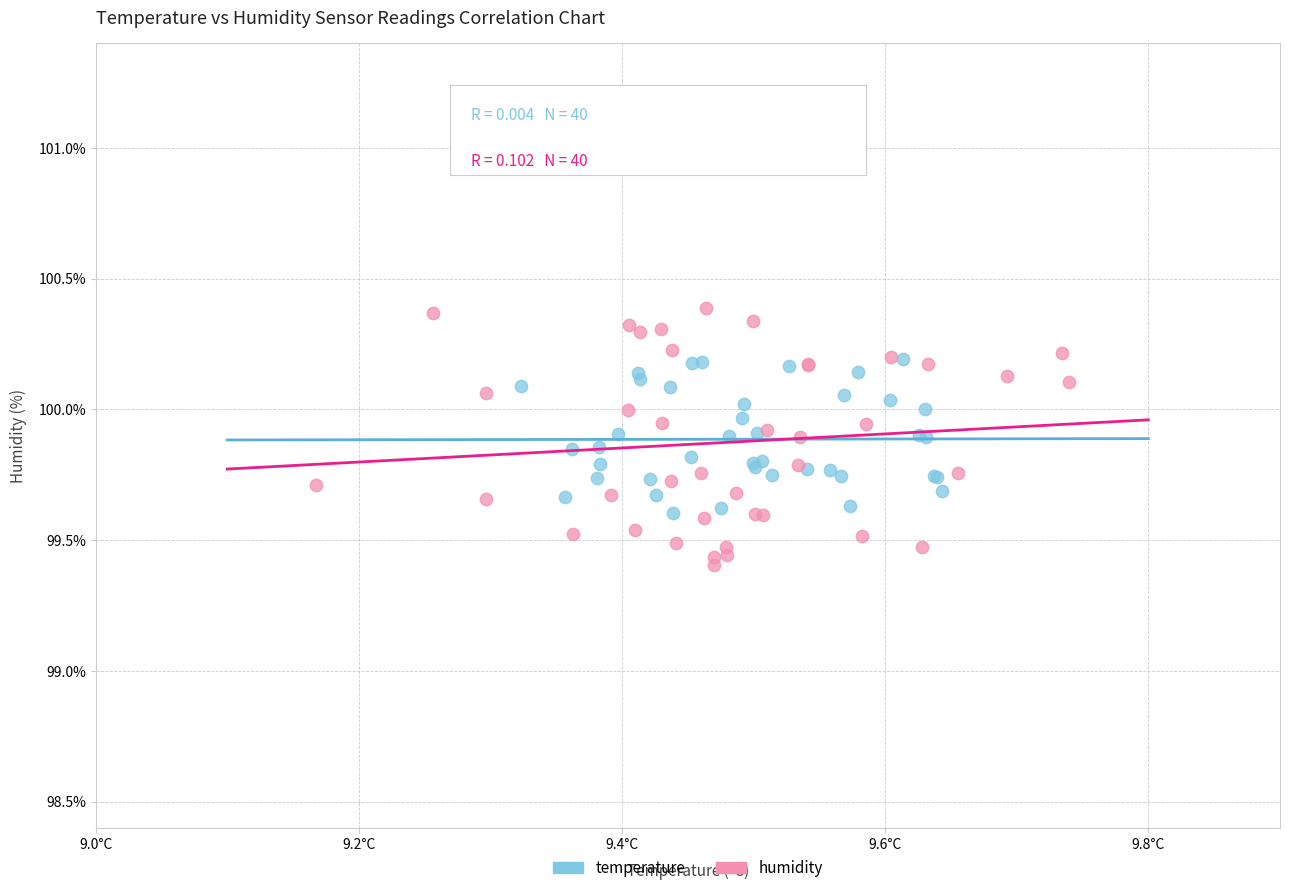

What are all the series names shown in the legend?

temperature, humidity